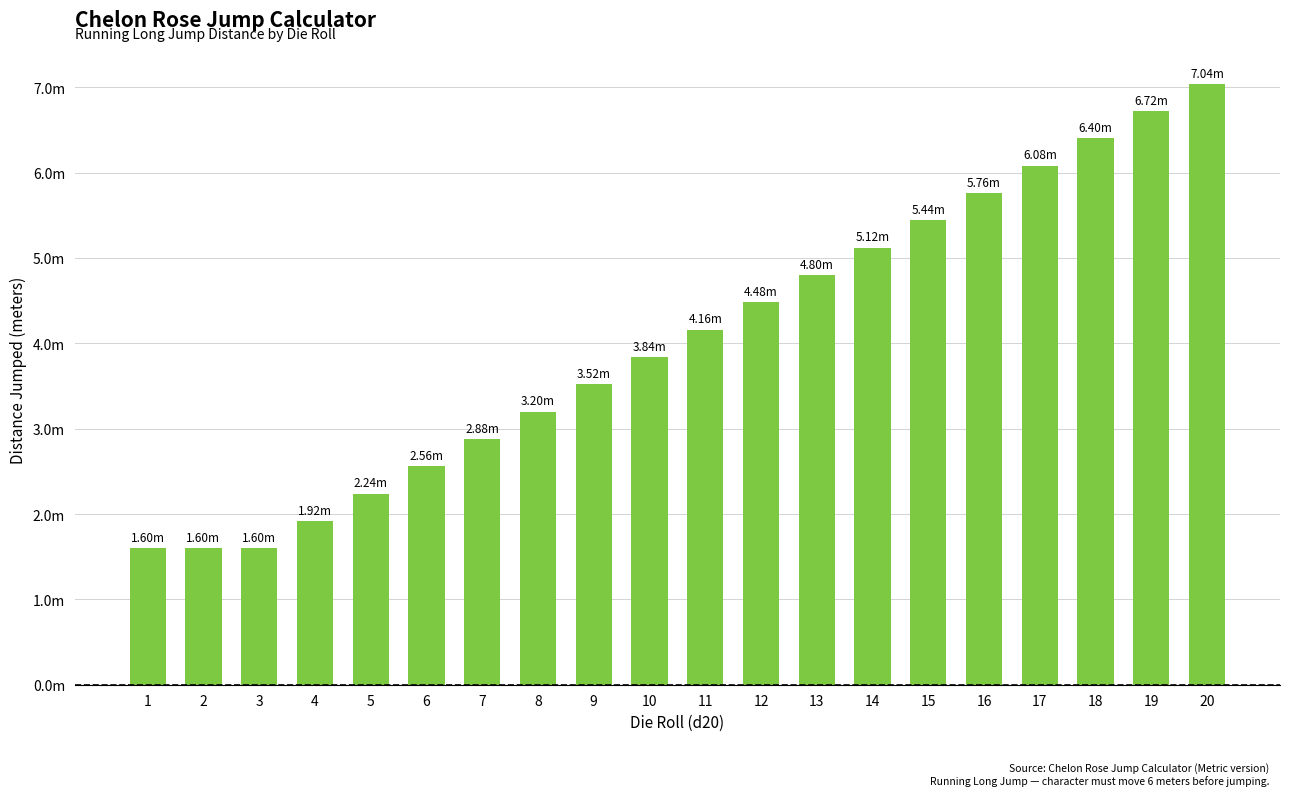

Are the bars grouped side by side (vs. stacked)?

No